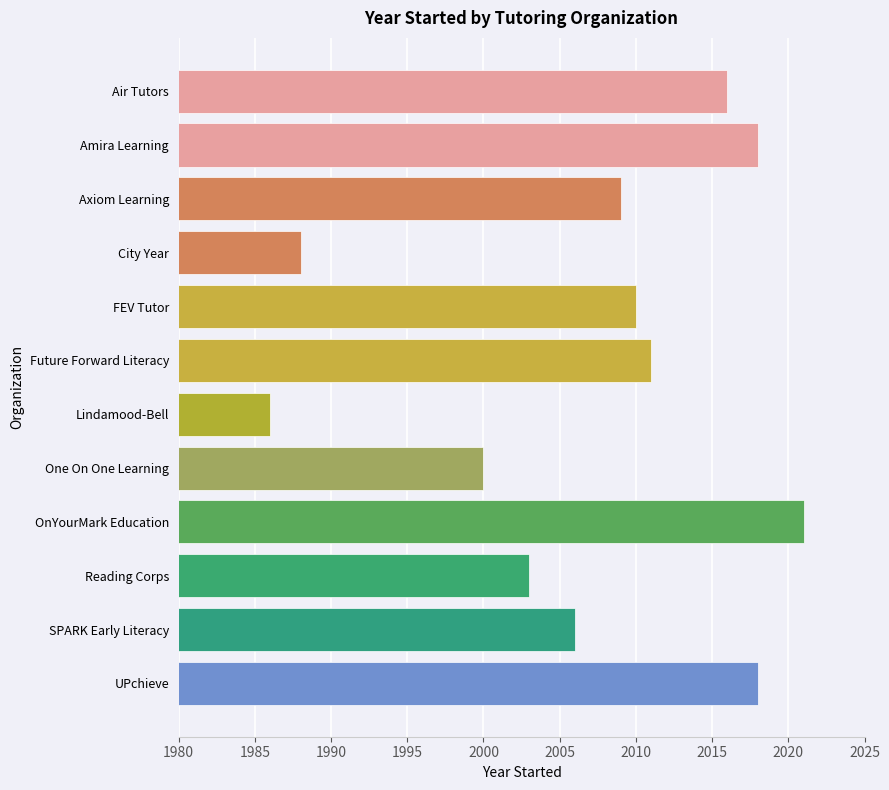

What is the label of the 4th bar from the bottom?

OnYourMark Education